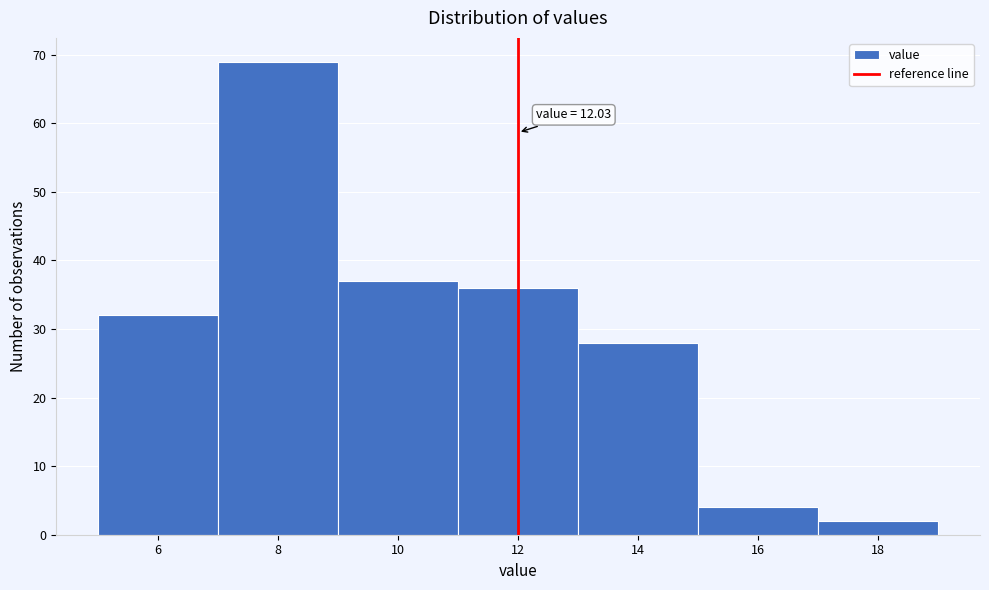

Over which range of the x-axis is the bar tallest?

7 to 9